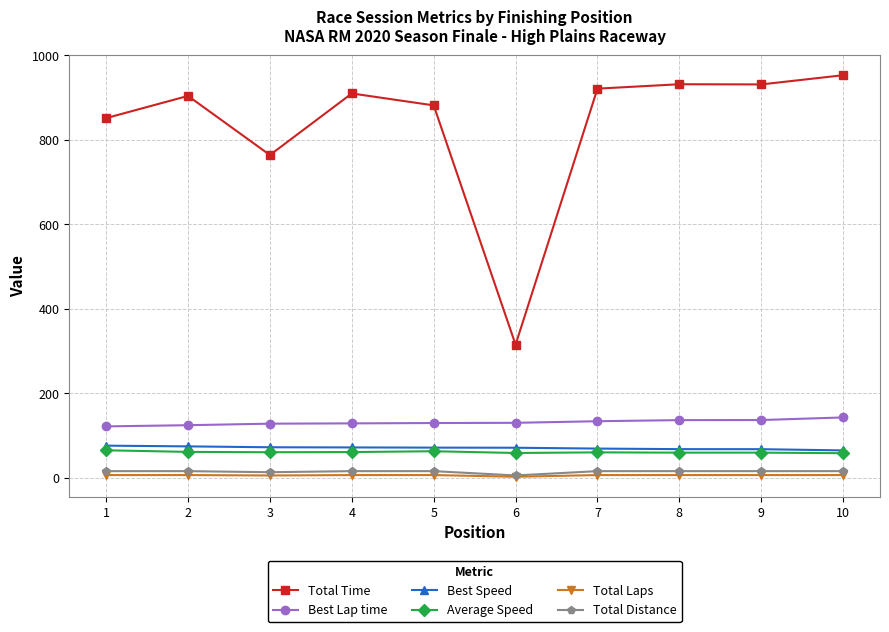

Is the value of Best Lap time at 6 greater than the value of Total Time at 2?

No